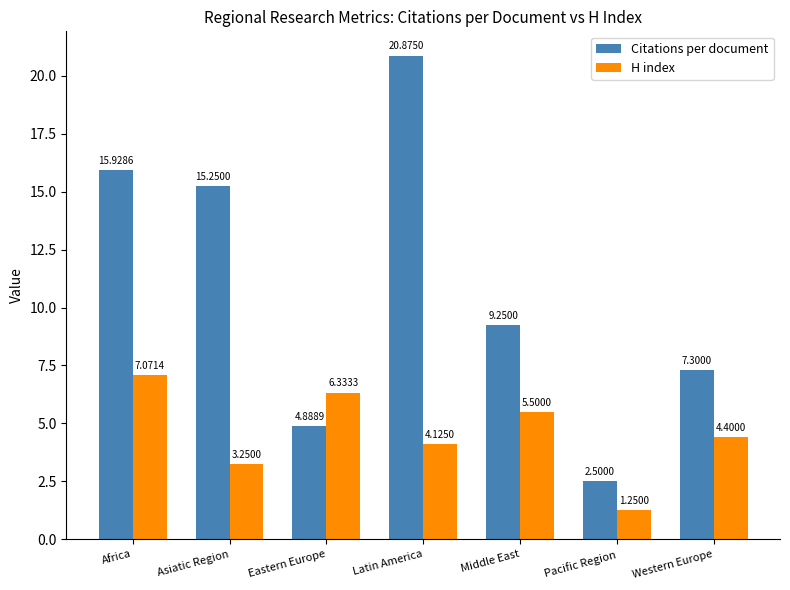

Is the value of H index at Pacific Region greater than the value of Citations per document at Middle East?

No